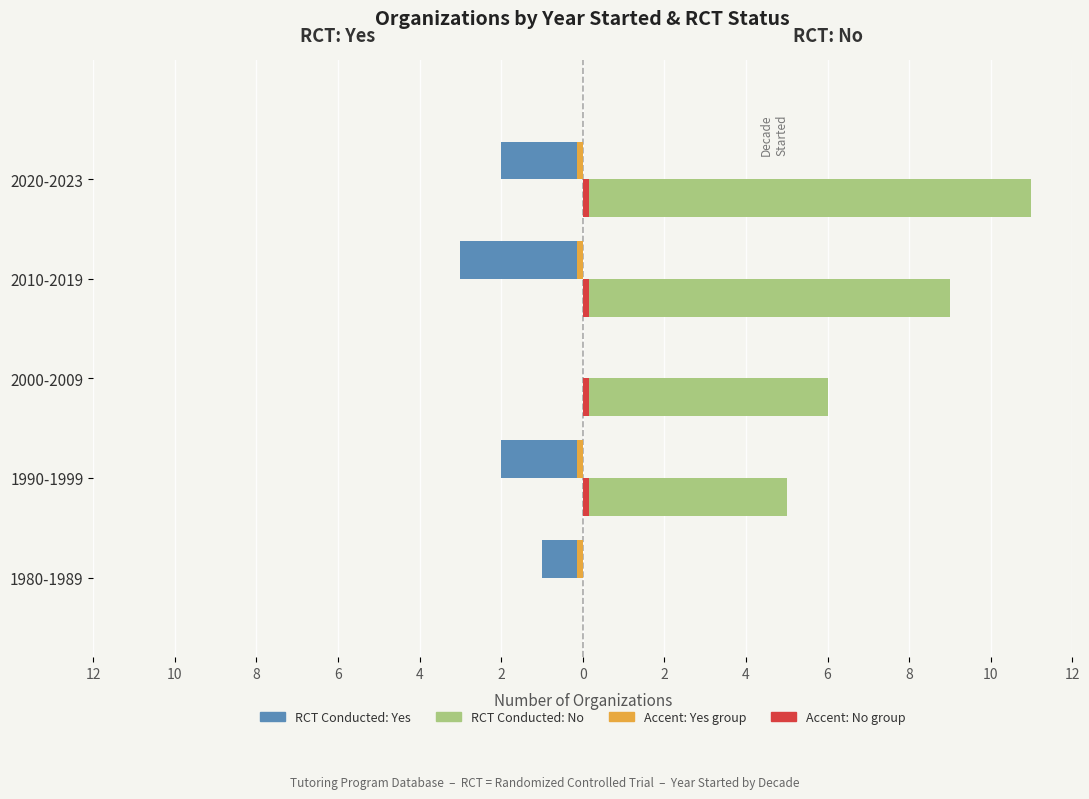

The value of RCT: No at 2000-2009 is 11. True or false?

False